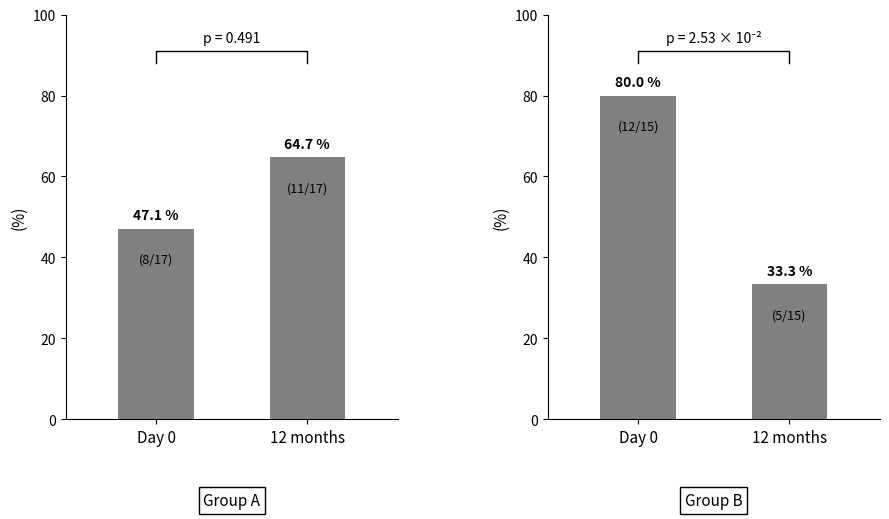

Reading left to right, list all the values displayed in this chart.

Group A: 47.1	64.7
Group B: 80.0	33.3